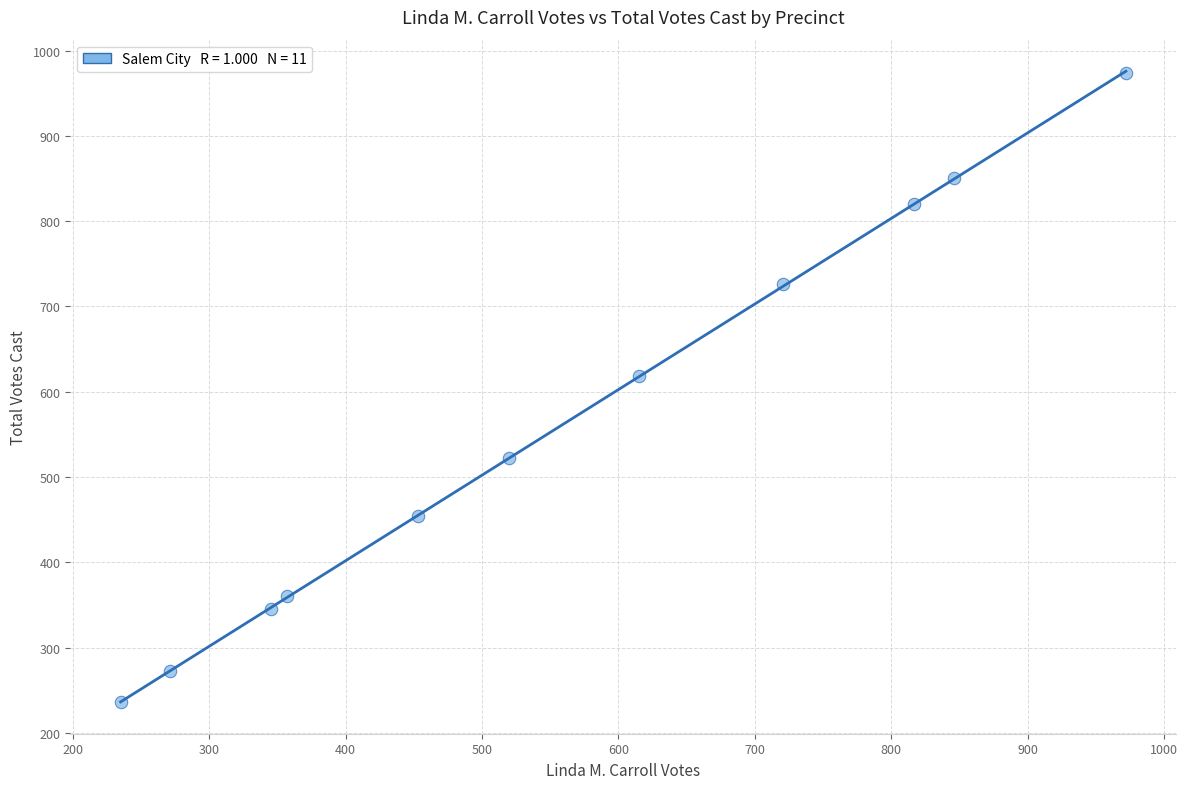

What Y value in the scatter plot is closest to 605?

618